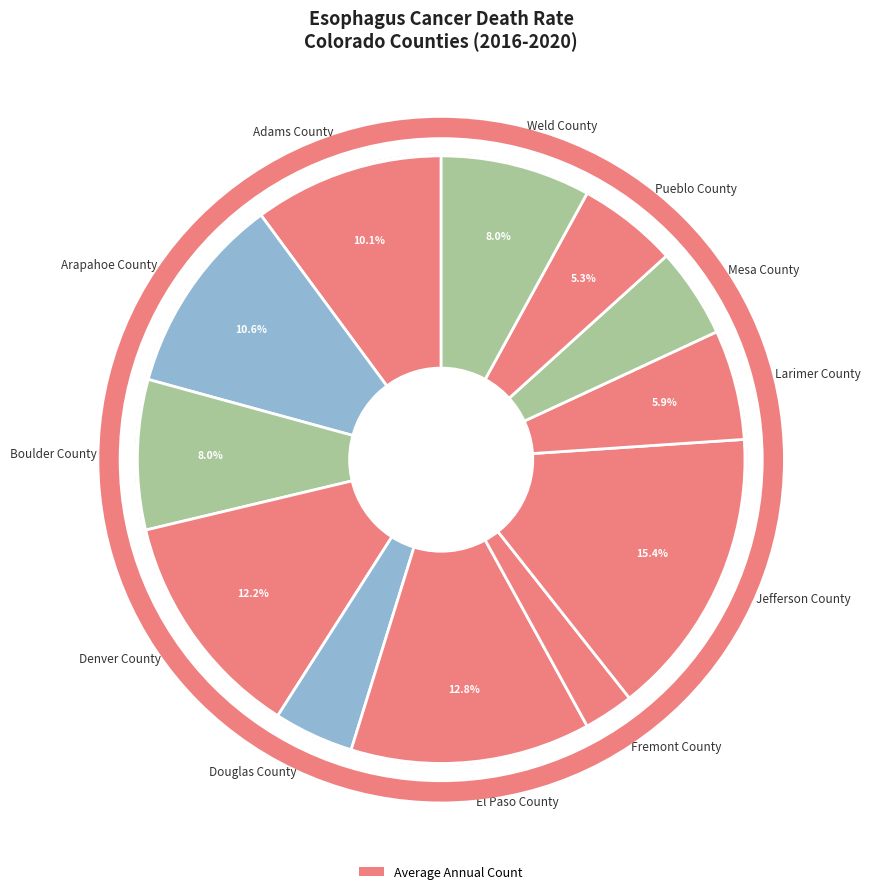

To the nearest percent, what is the combined percentage of Larimer County and Pueblo County?

11%